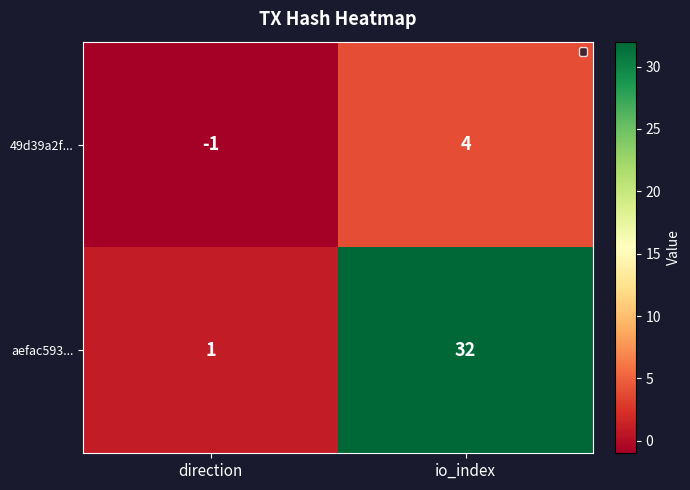

List the series in order of their peak value, highest first.

aefac593..., 49d39a2f...